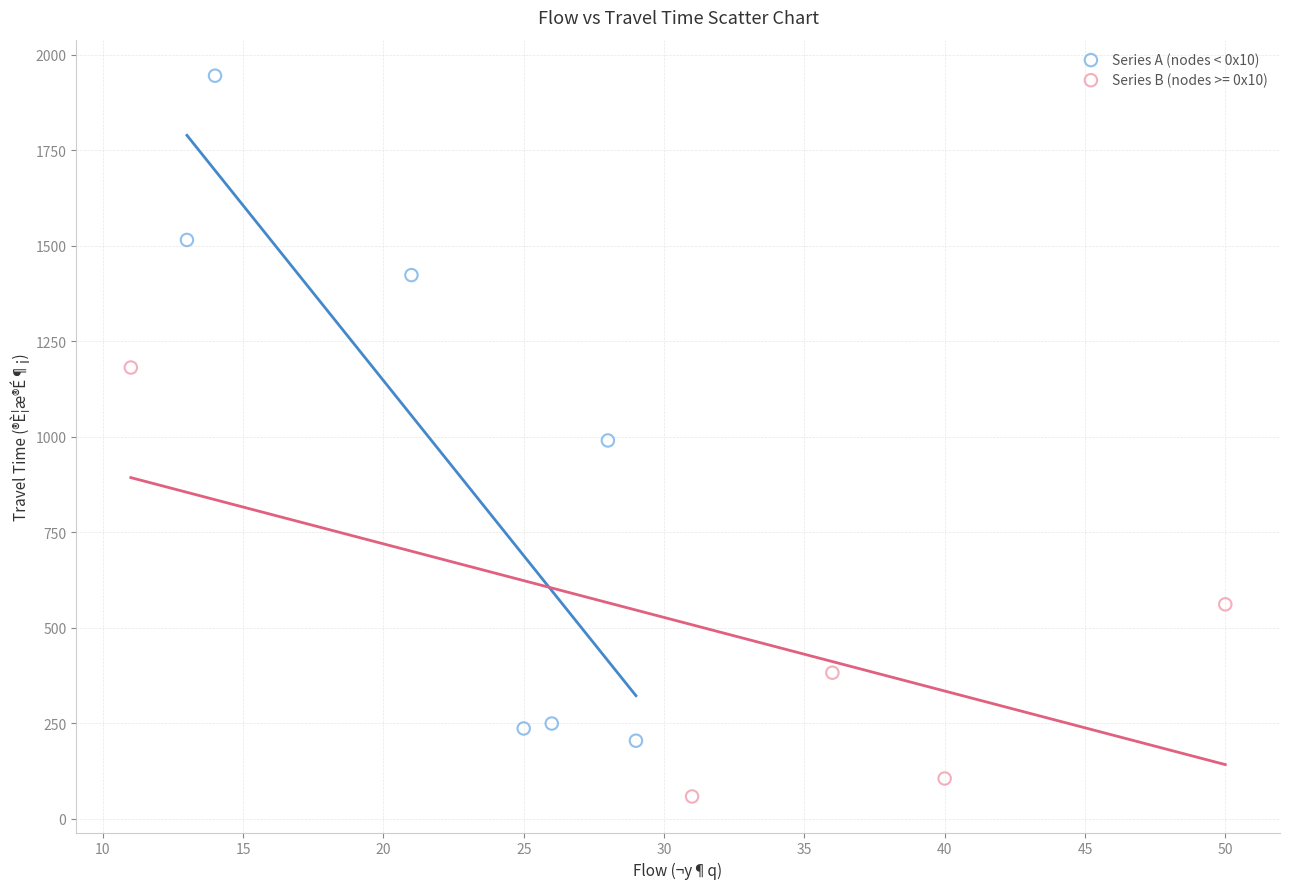

Which series reaches the minimum Y coordinate?

Series B (nodes >= 0x10)